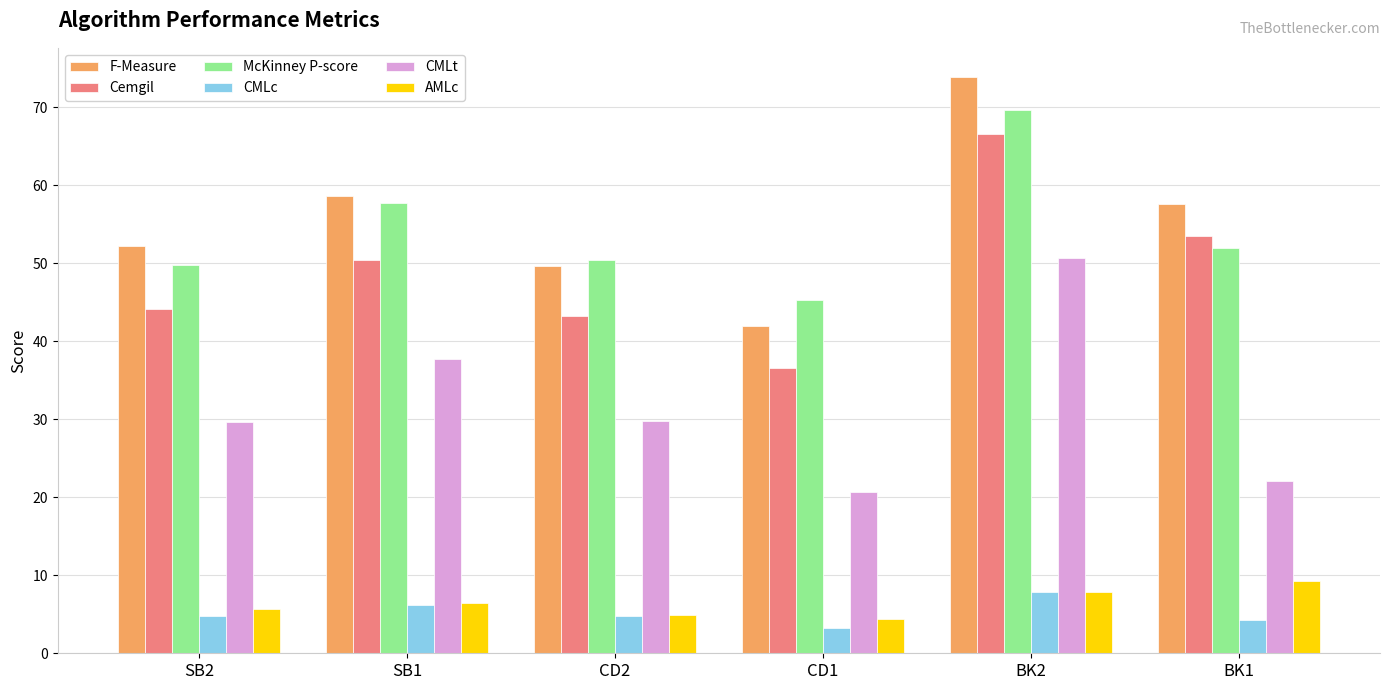

What is the maximum value shown in the chart?

73.9